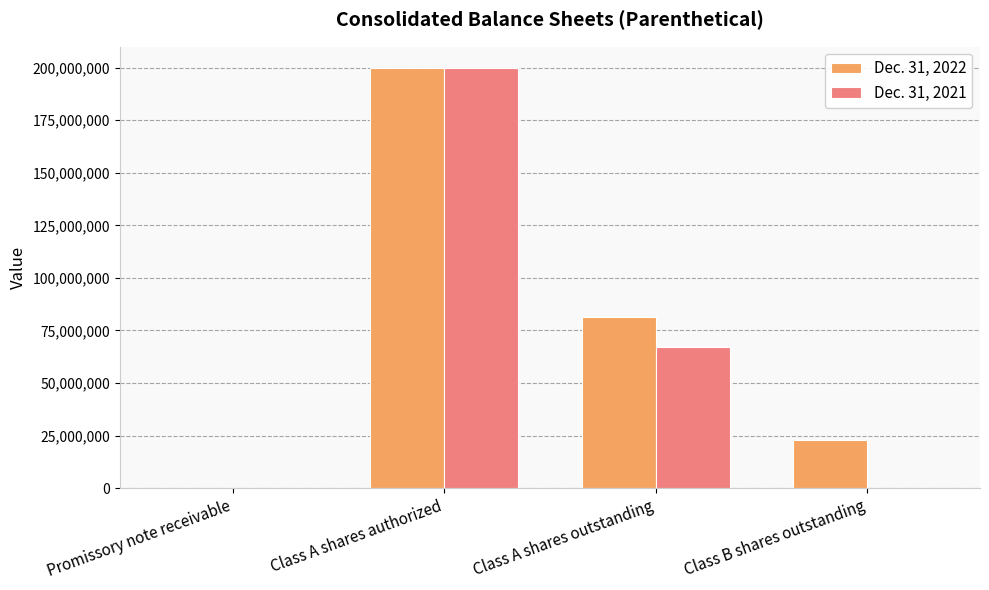

Between Promissory note receivable and Class A shares authorized, which series saw the biggest shift?

Dec. 31, 2021